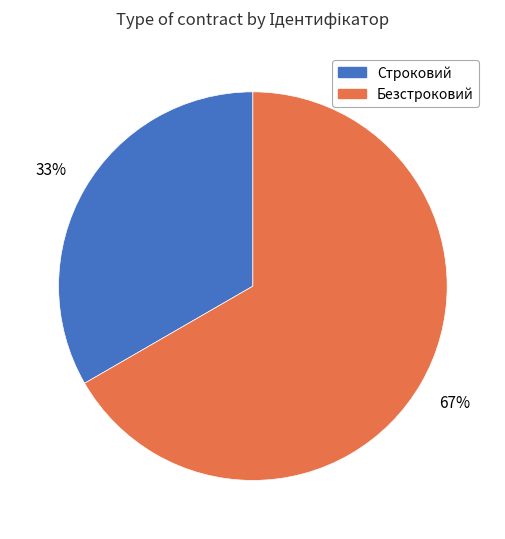

Is it true that Строковий is 42% of the pie?

False